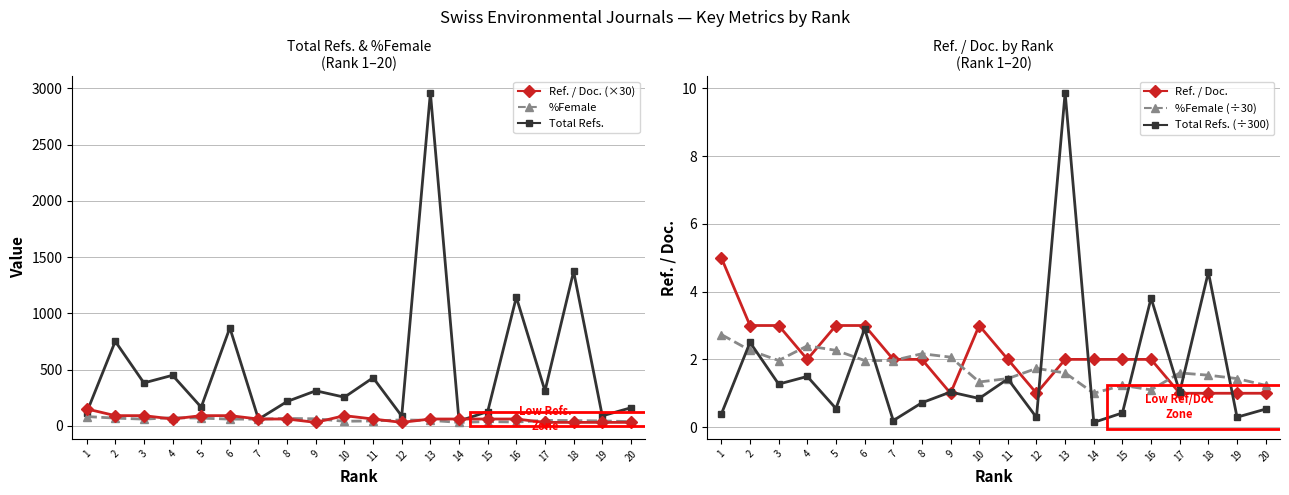

At how many categories does at least one series exceed 2178?

1